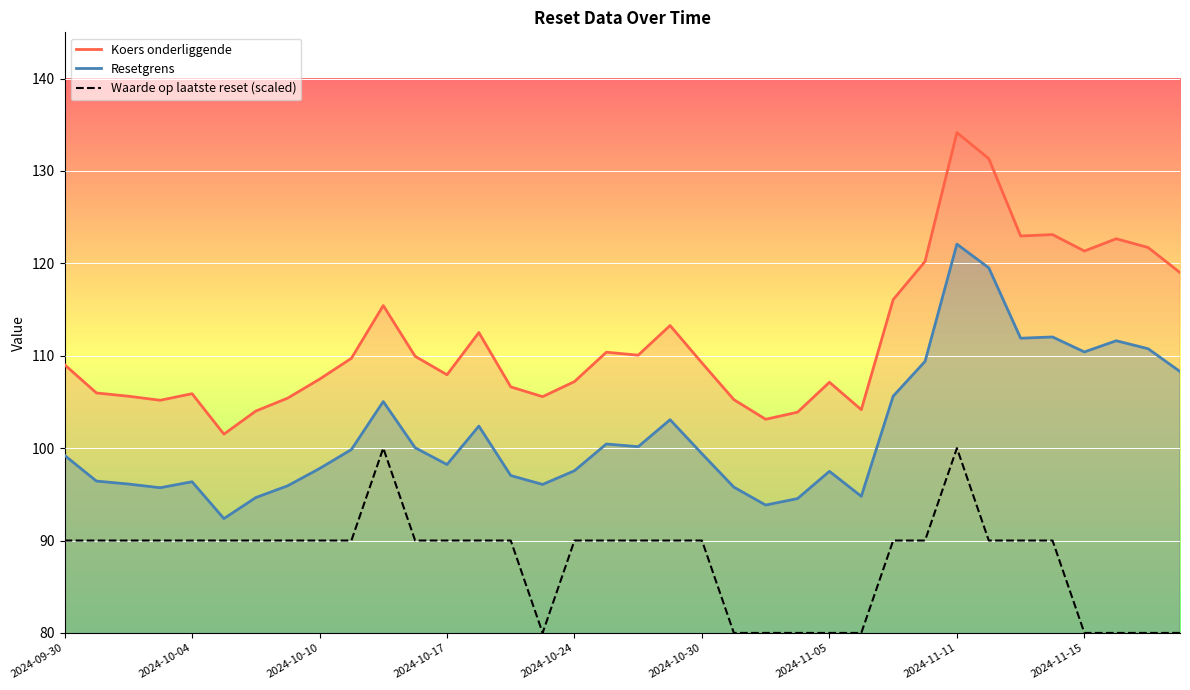

The value of Waarde op laatste reset (scaled) at 2024-10-10 is 155.9. True or false?

False